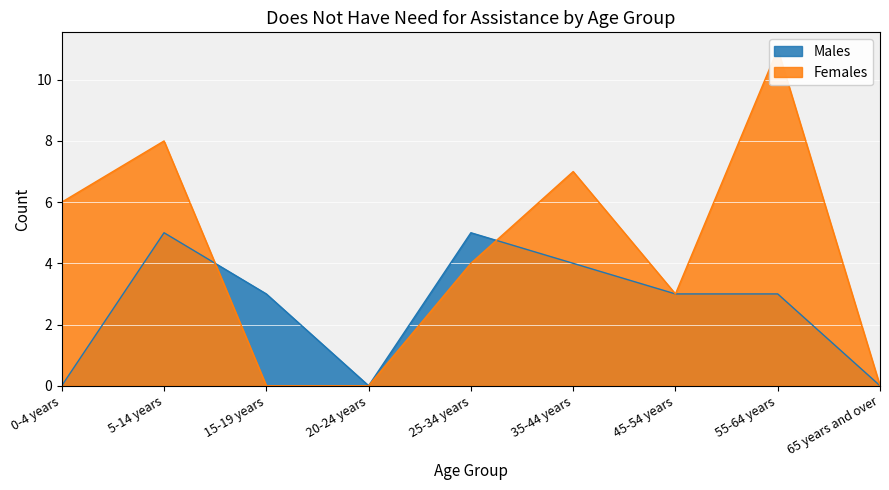

Rank the series at 15-19 years from lowest to highest value.

Females, Males